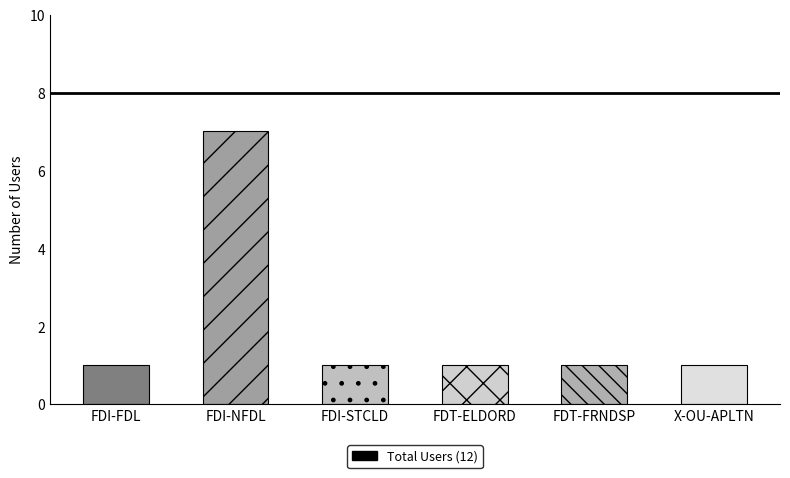

What is the smallest value displayed?

1